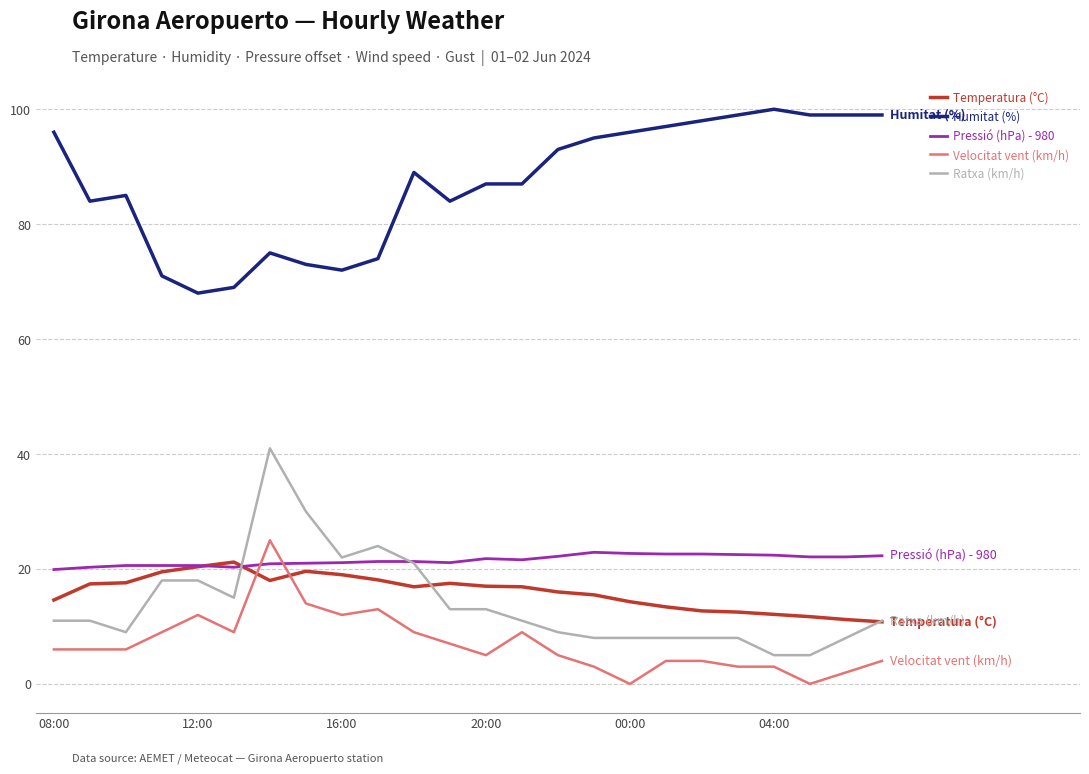

Which series has the largest total across all categories?

Humitat (%)